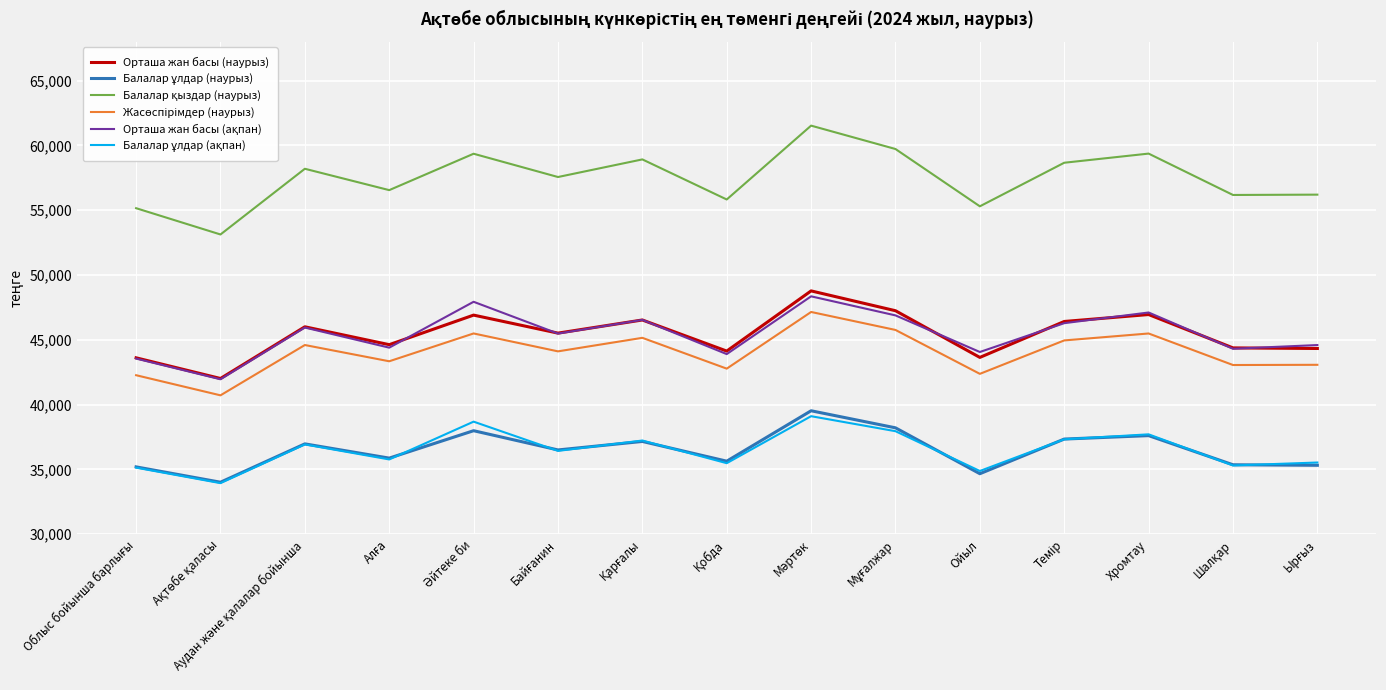

What is the greatest value displayed?

61531